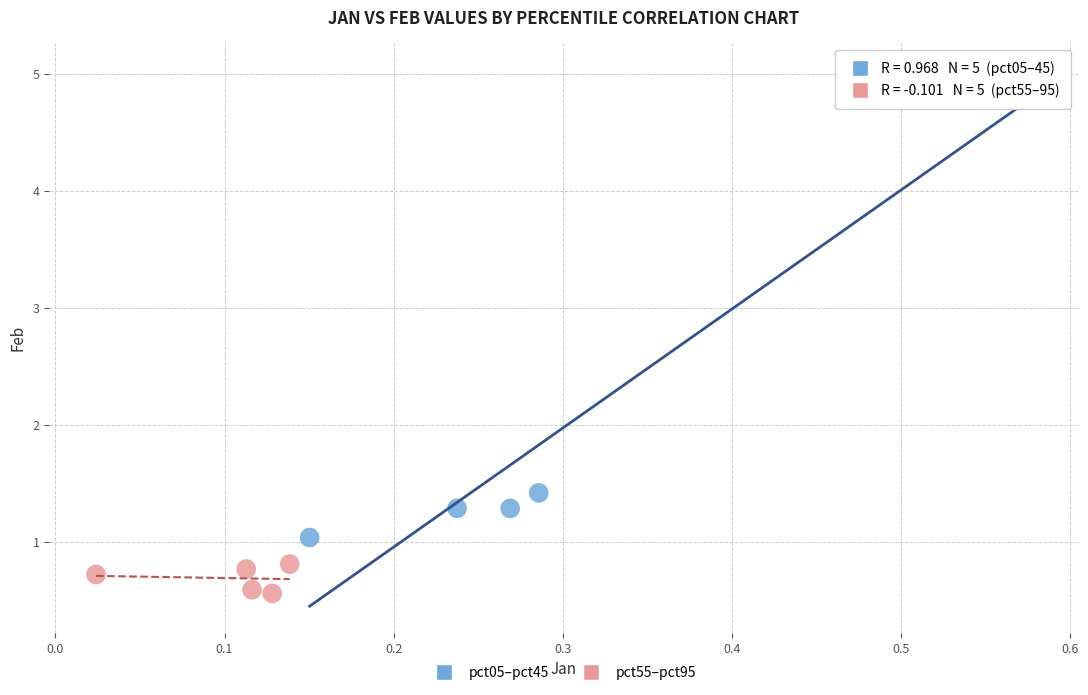

Which series reaches the minimum Y coordinate?

pct55–pct95